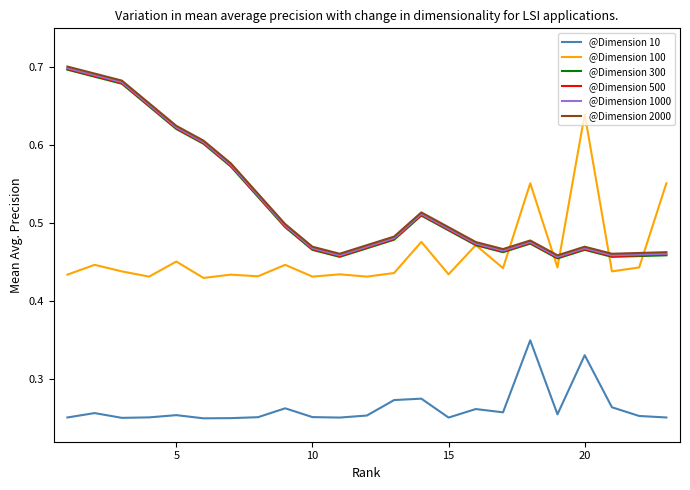

True or false: @Dimension 500 and @Dimension 1000 intersect in this chart.

False